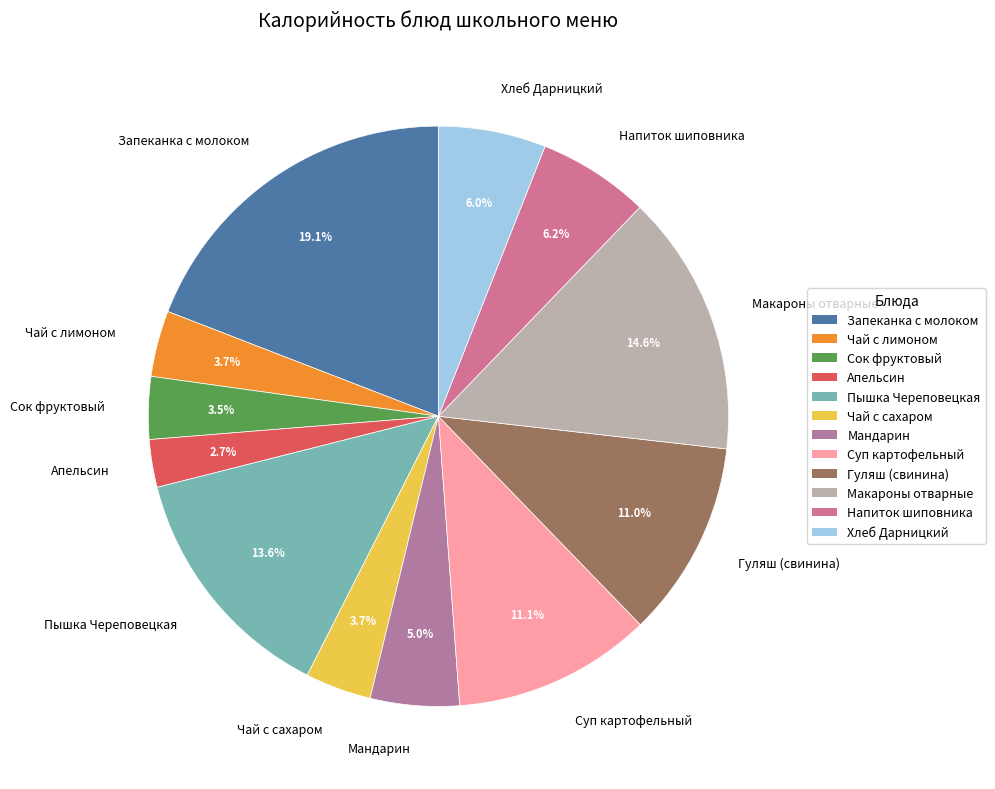

True or false: Пышка Череповецкая accounts for 14% of the total.

True